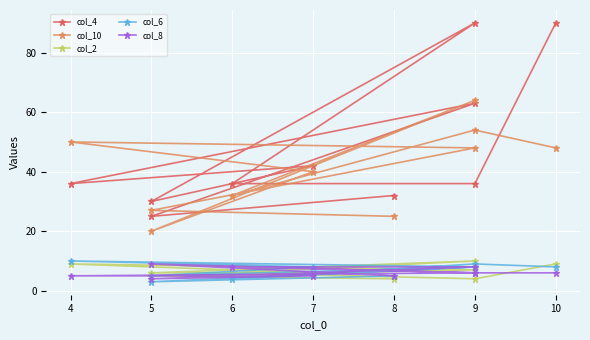

How many times do col_2 and col_6 cross each other?

5